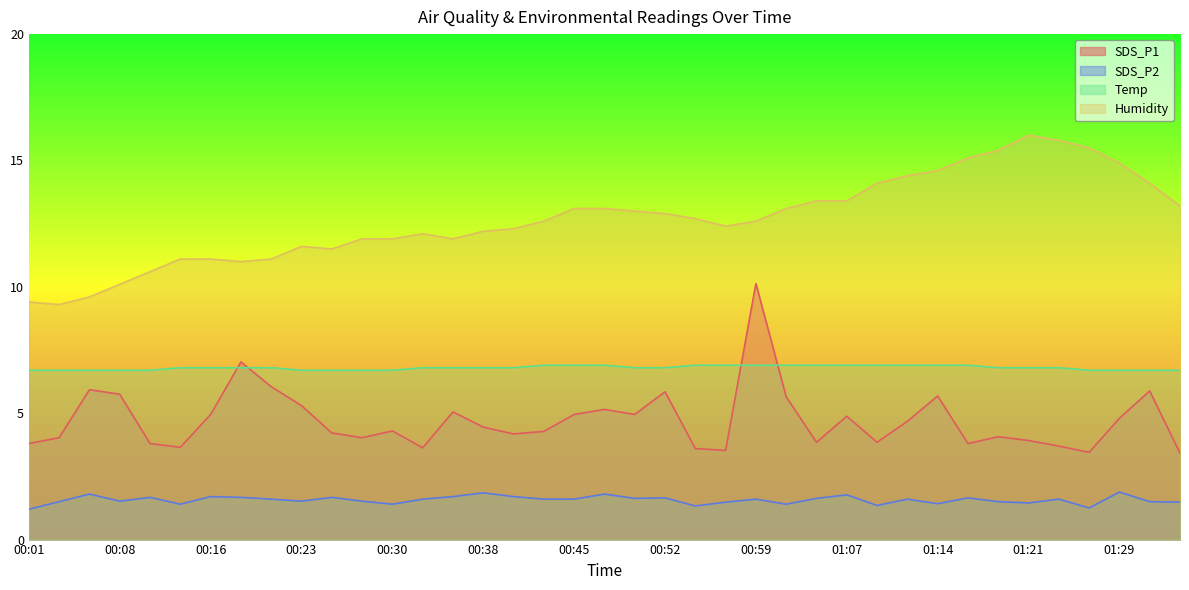

What is the value of the Humidity point at the 37th from the left?

14.9